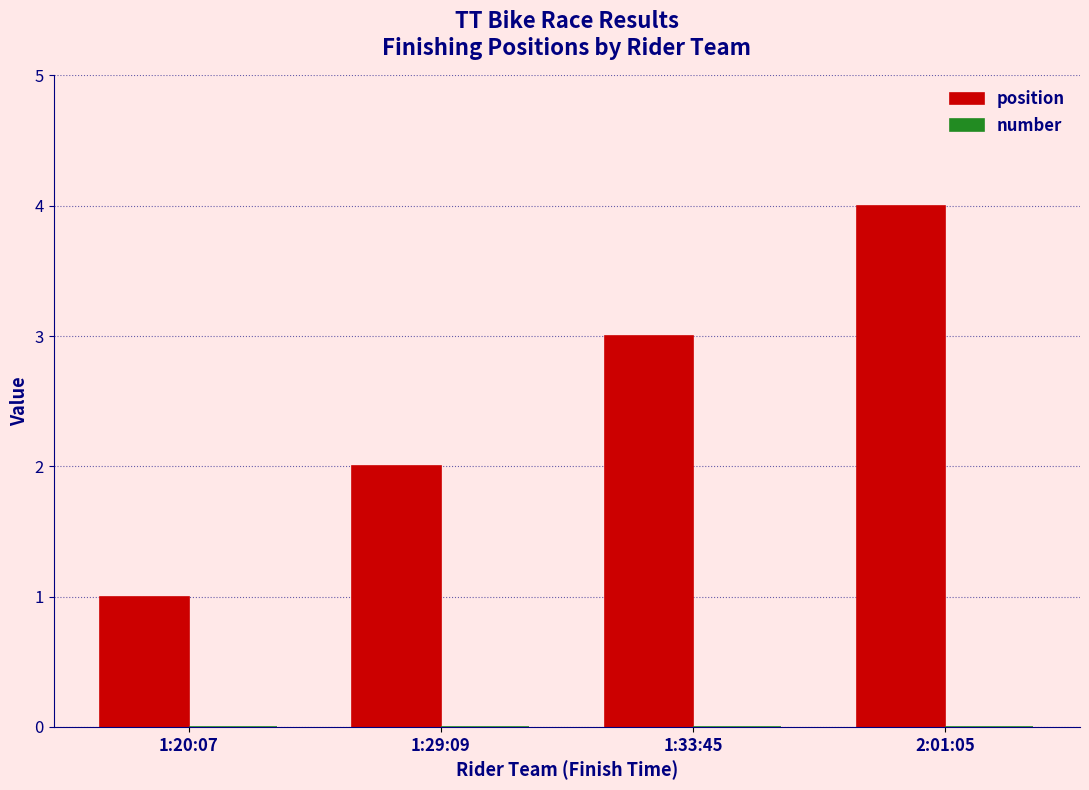

What is the label of the 1st bar from the left?

1:20:07